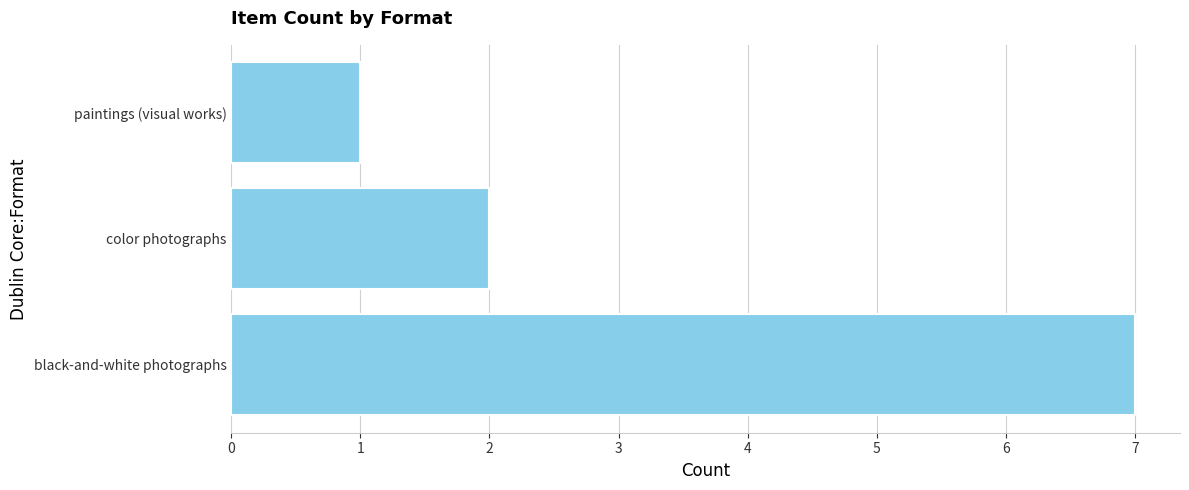

What is the ratio of the value at black-and-white photographs to the value at color photographs?

3.5